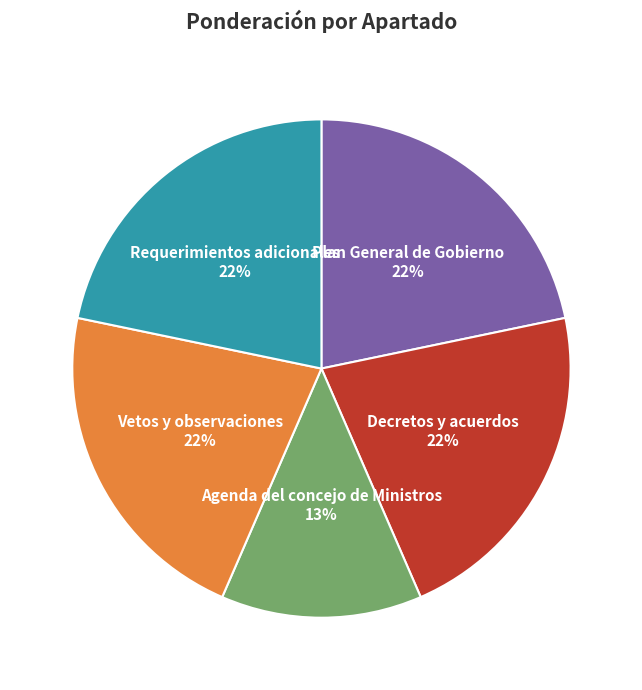

Does Agenda del concejo de Ministros account for over 50% of the chart?

No